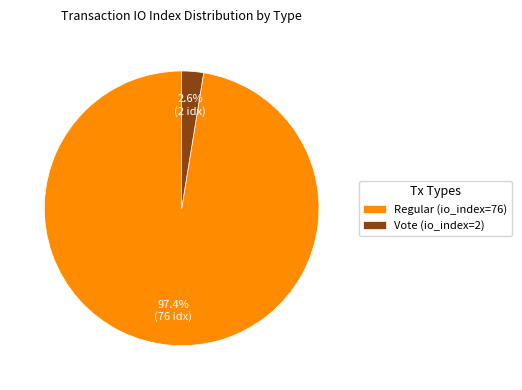

To the nearest percent, what percentage of the pie is Vote (io_index=2)?

3%